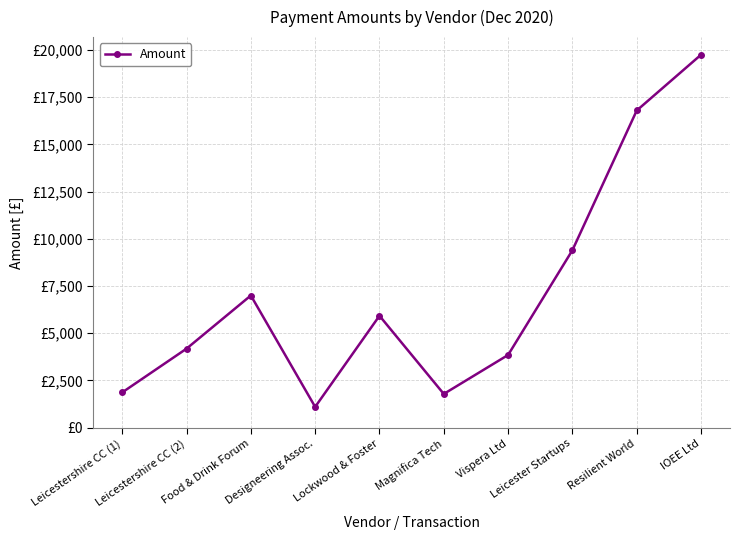

Which category has the lowest value across all series?

Designeering Assoc.